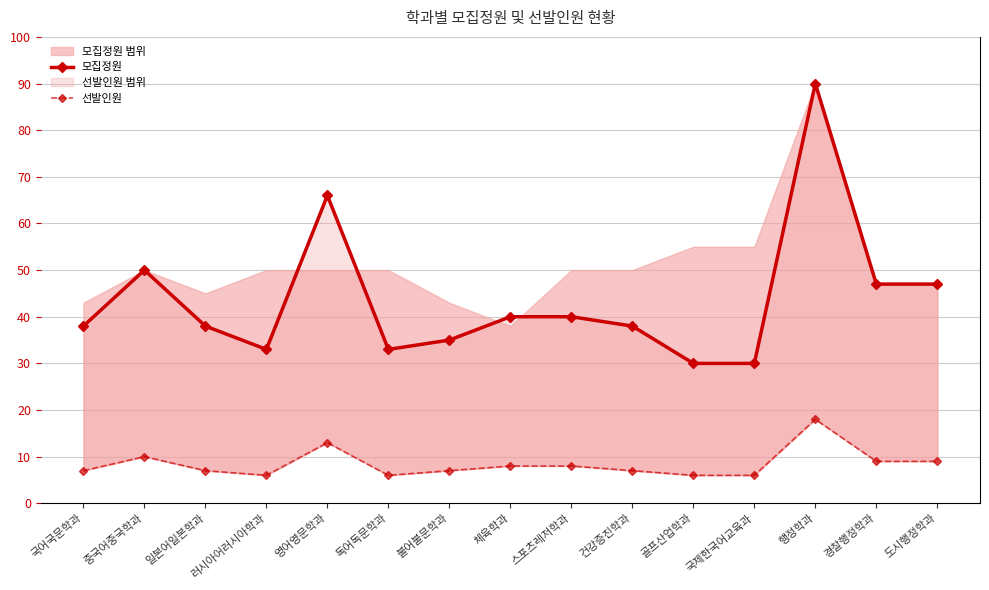

Reading left to right, list all the values displayed in this chart.

모집정원: 38	50	38	33	66	33	35	40	40	38	30	30	90	47	47
선발인원: 7	10	7	6	13	6	7	8	8	7	6	6	18	9	9